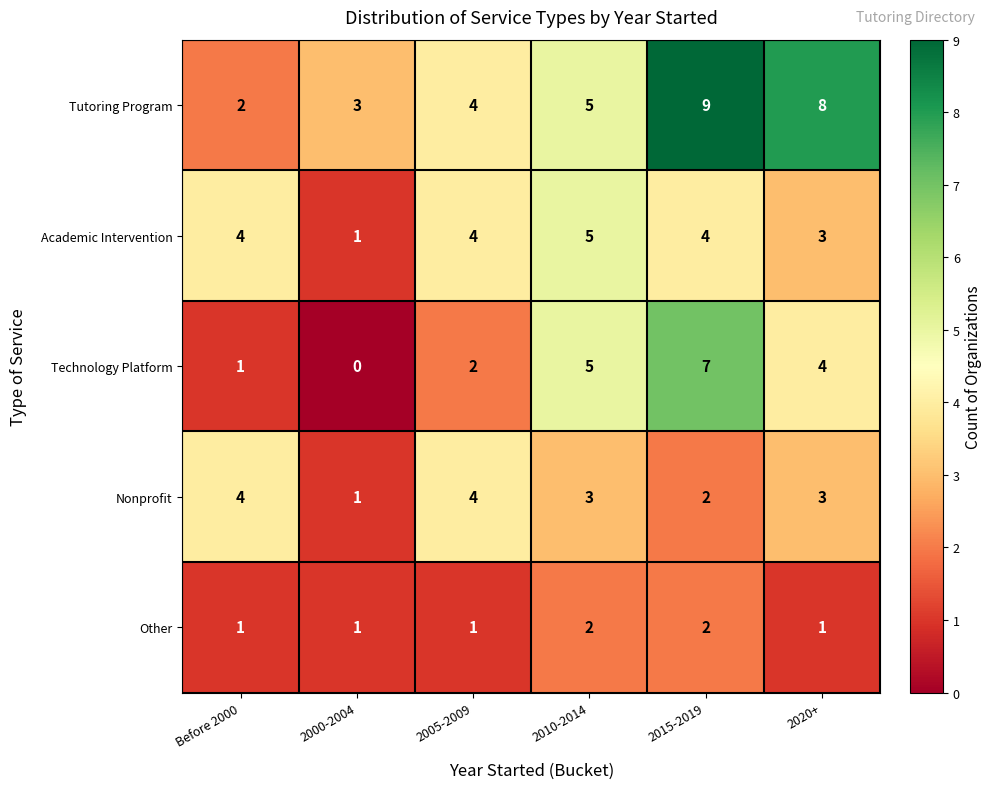

Reading right to left, extract all data points from this chart.

Tutoring Program: 8	9	5	4	3	2
Academic Intervention: 3	4	5	4	1	4
Technology Platform: 4	7	5	2	0	1
Nonprofit: 3	2	3	4	1	4
Other: 1	2	2	1	1	1